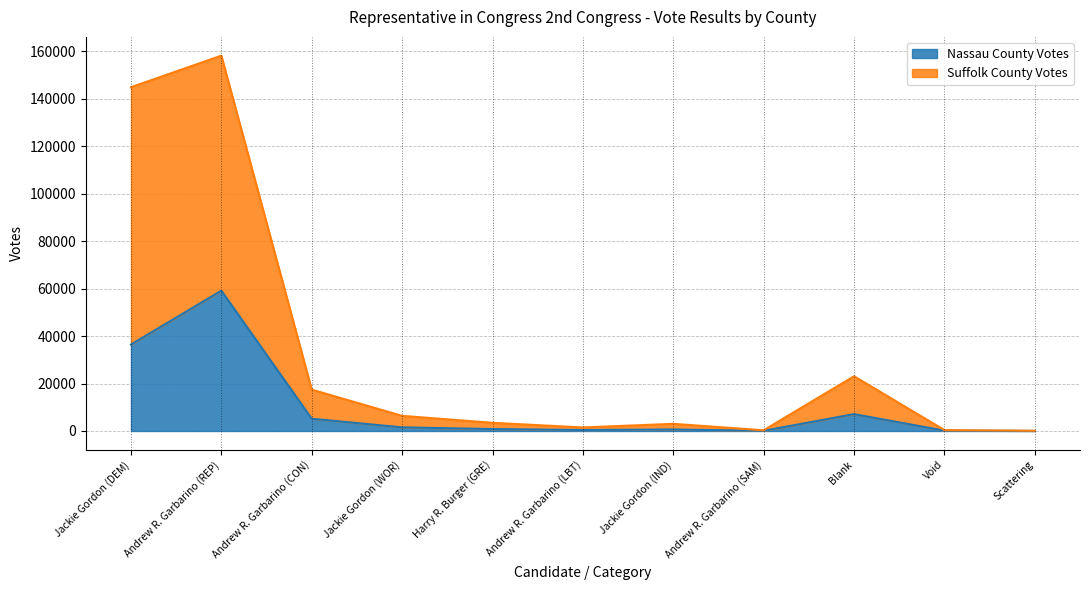

The value of Suffolk County Votes at Void is 393. True or false?

True